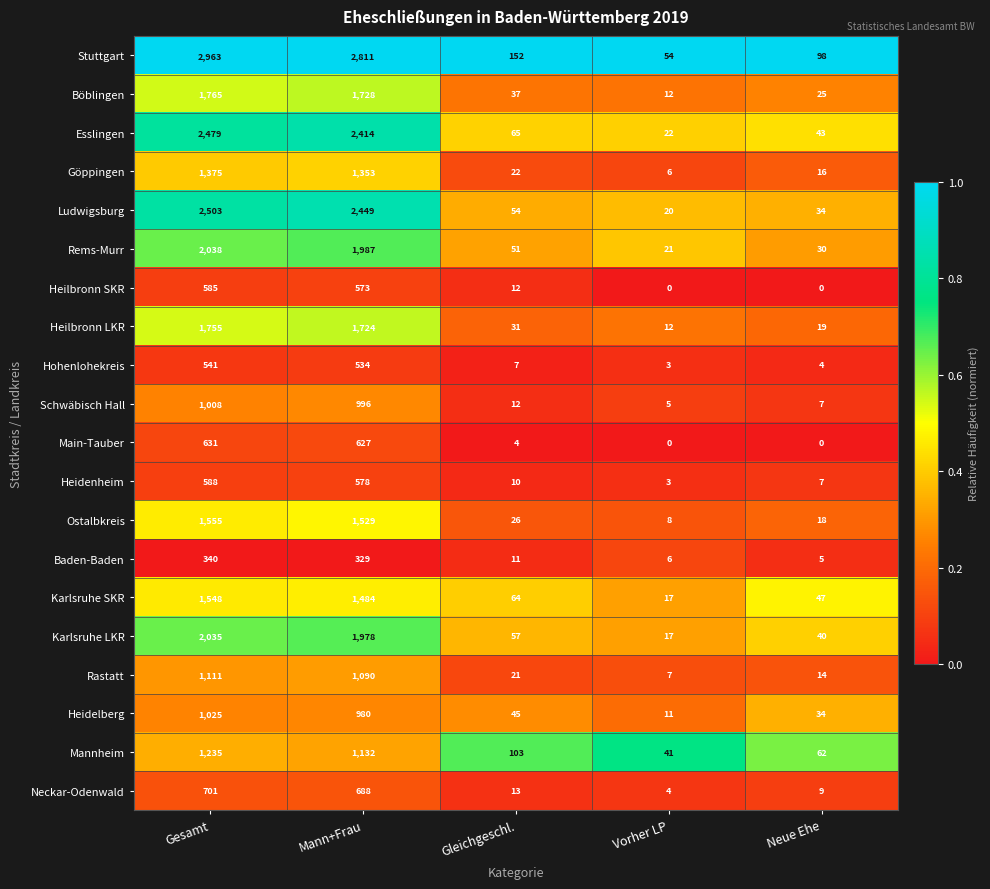

List the series in order of their peak value, lowest first.

Baden-Baden, Hohenlohekreis, Heilbronn SKR, Heidenheim, Main-Tauber, Neckar-Odenwald, Schwäbisch Hall, Heidelberg, Rastatt, Mannheim, Göppingen, Karlsruhe SKR, Ostalbkreis, Heilbronn LKR, Böblingen, Karlsruhe LKR, Rems-Murr, Esslingen, Ludwigsburg, Stuttgart